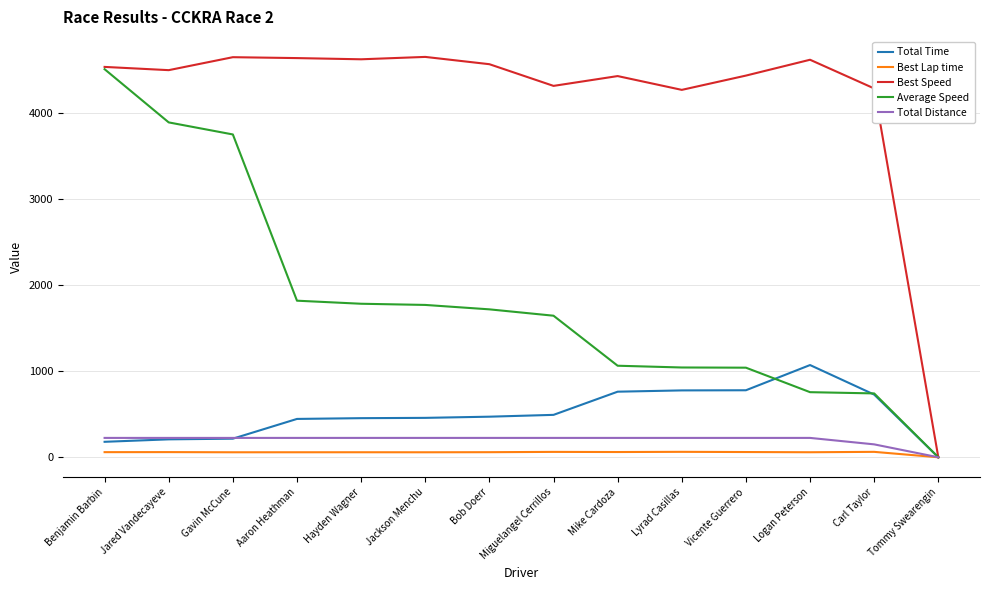

Which category has the lowest value in the Total Distance series?

Tommy Swearengin